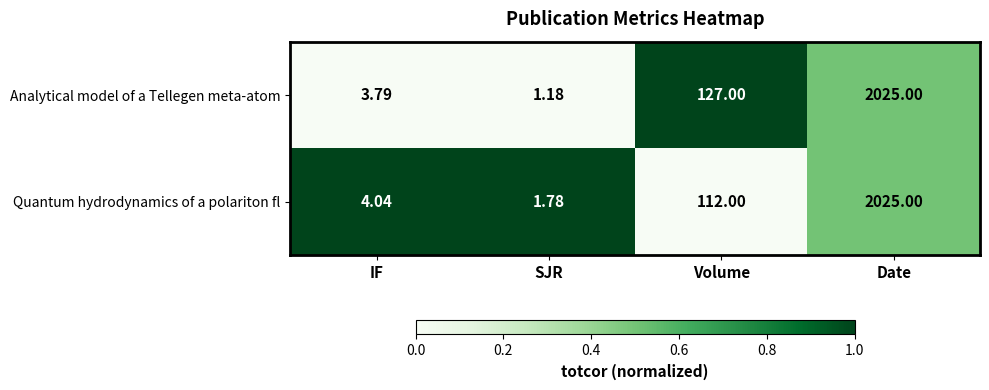

Which category has the lowest value in the Quantum hydrodynamics of a polariton fl series?

SJR